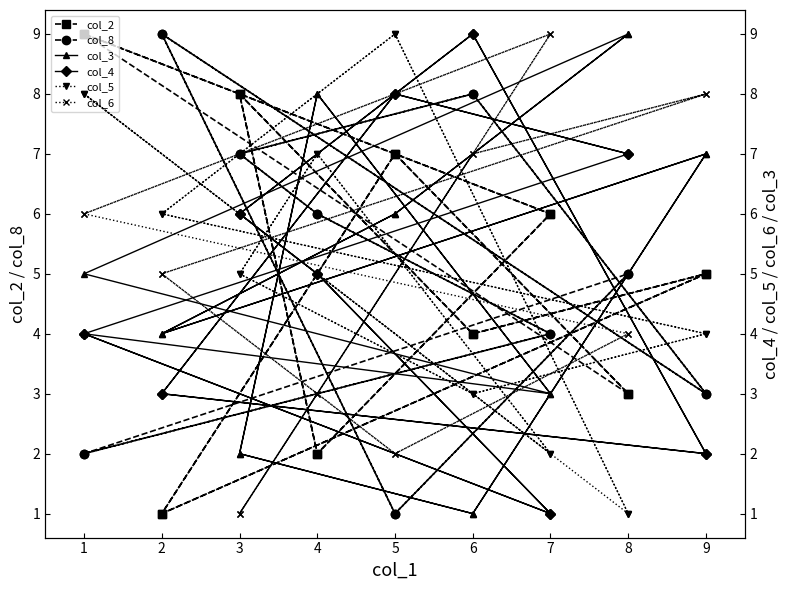

True or false: col_5 and col_3 intersect in this chart.

True